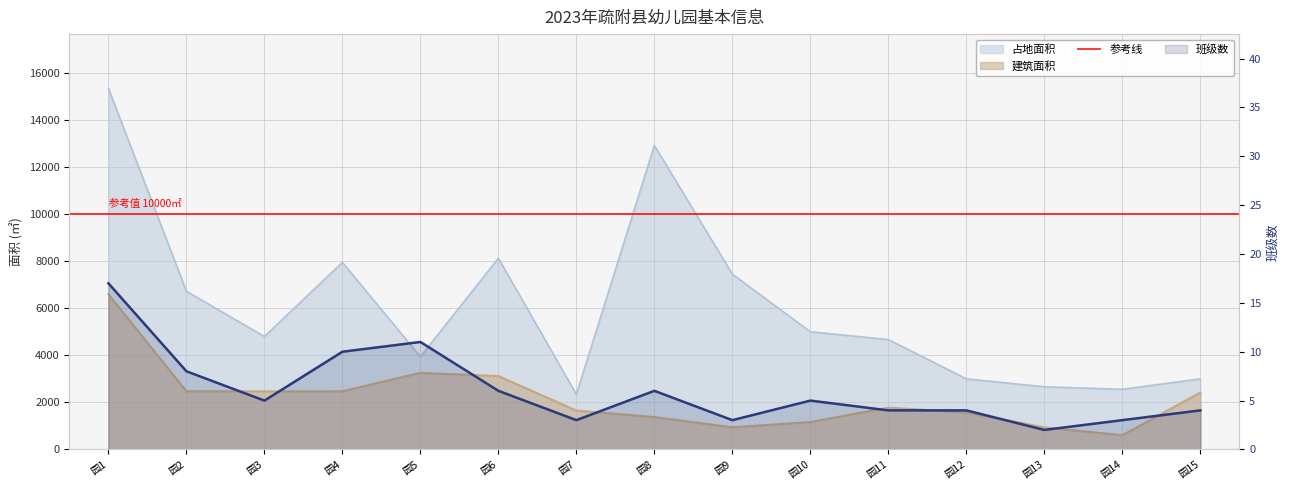

What is the difference between the maximum and minimum values in the 建筑面积 series?

5986.0